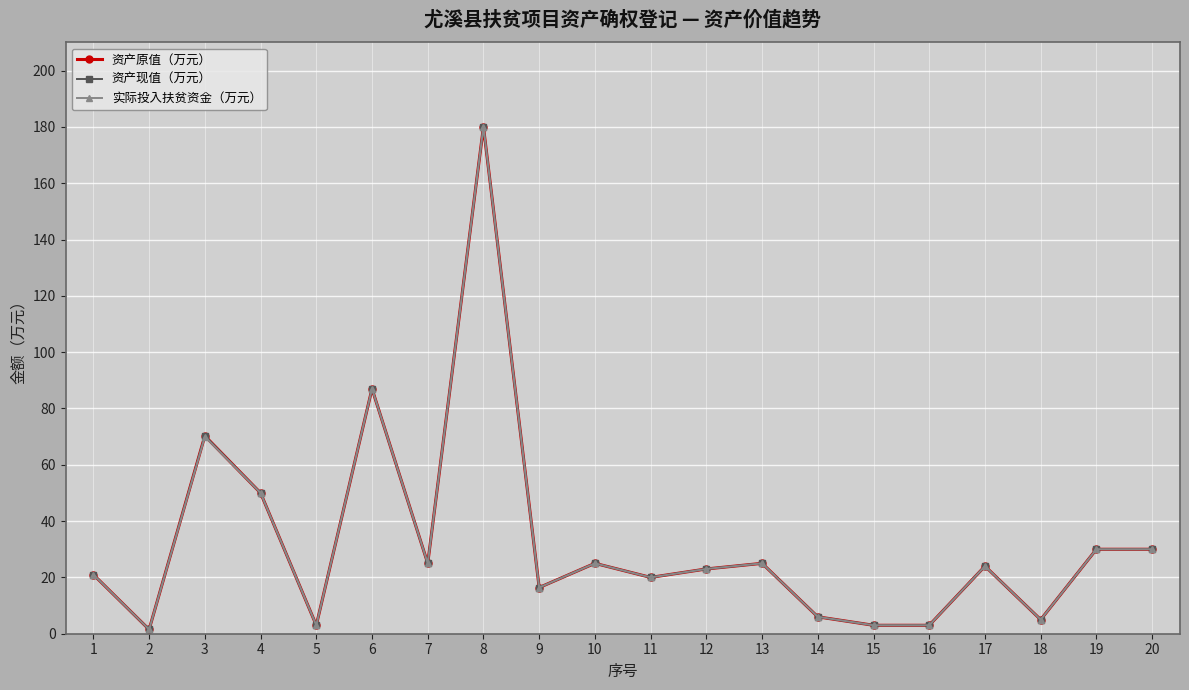

What is the sum of all 实际投入扶贫资金（万元） values?

647.9